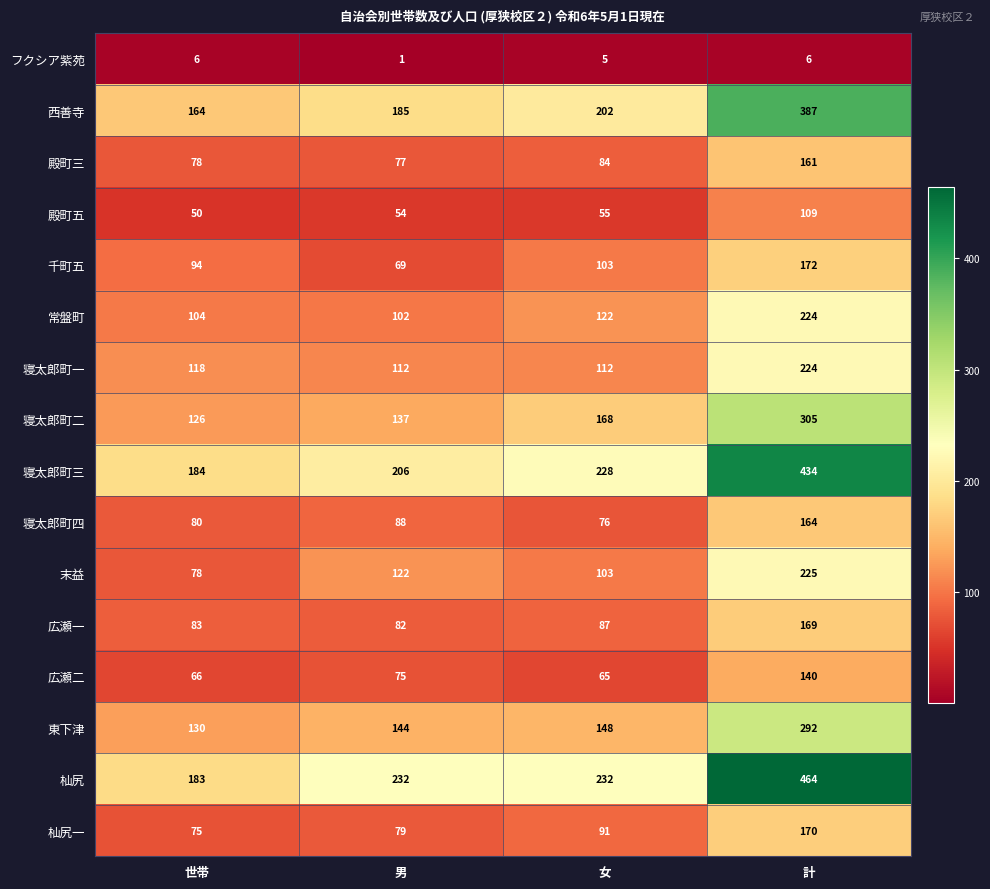

At which category is the sum across all series the highest?

計